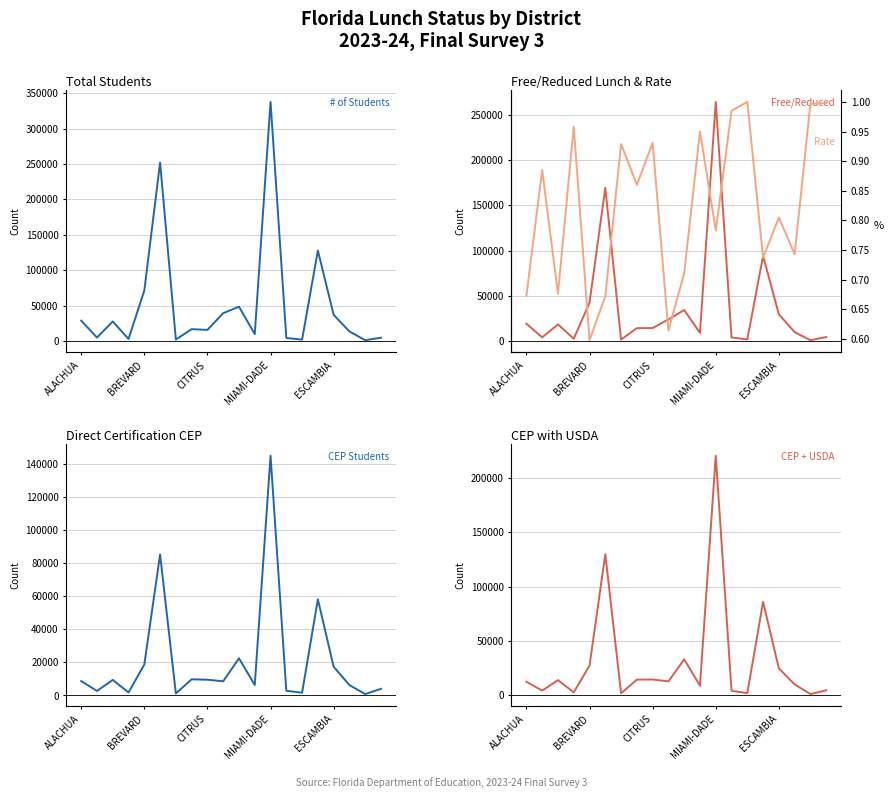

Is the value of # of CEP Direct Certification with USDA at 19 greater than the value of # of Students at 12?

No